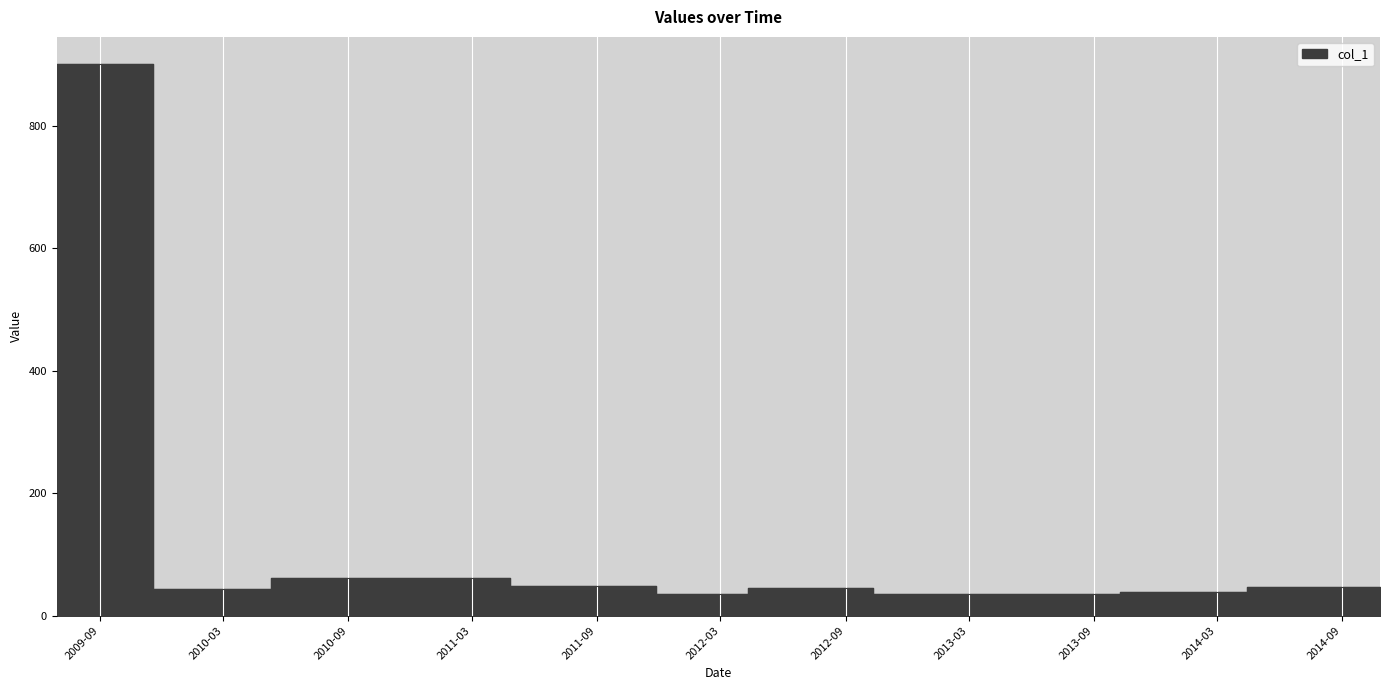

Which label corresponds to the largest value in the chart?

2009-06-29